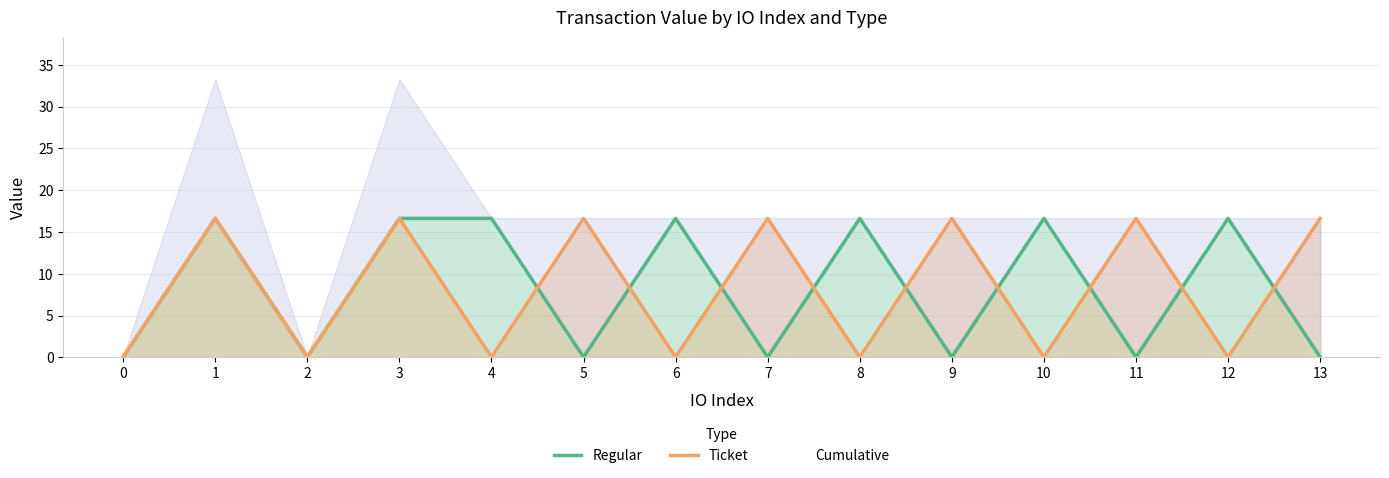

True or false: Ticket and Regular cross at least once.

True